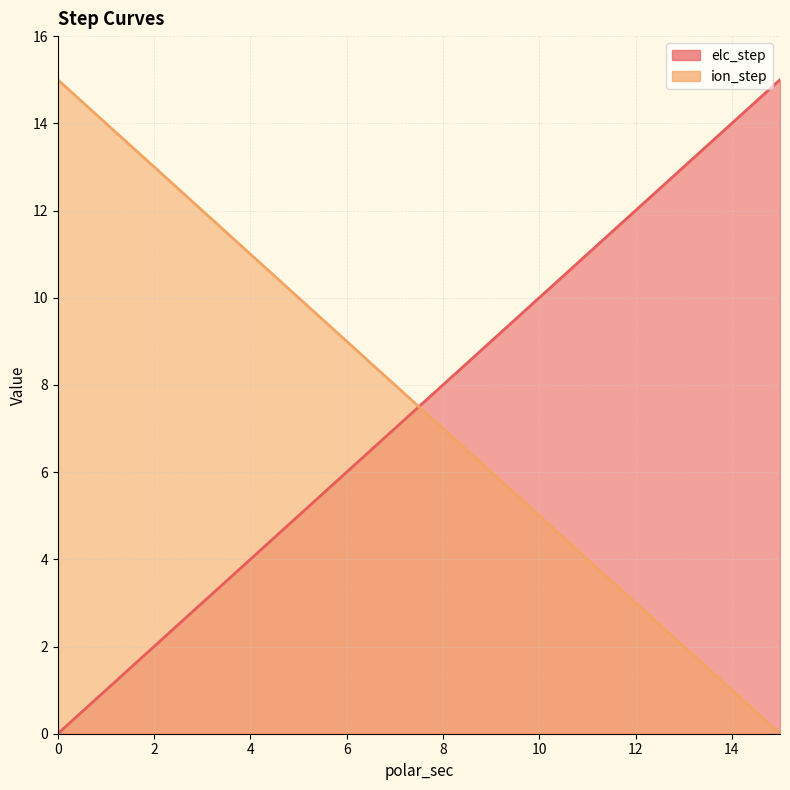

How many values in the ion_step series are below 8?

8